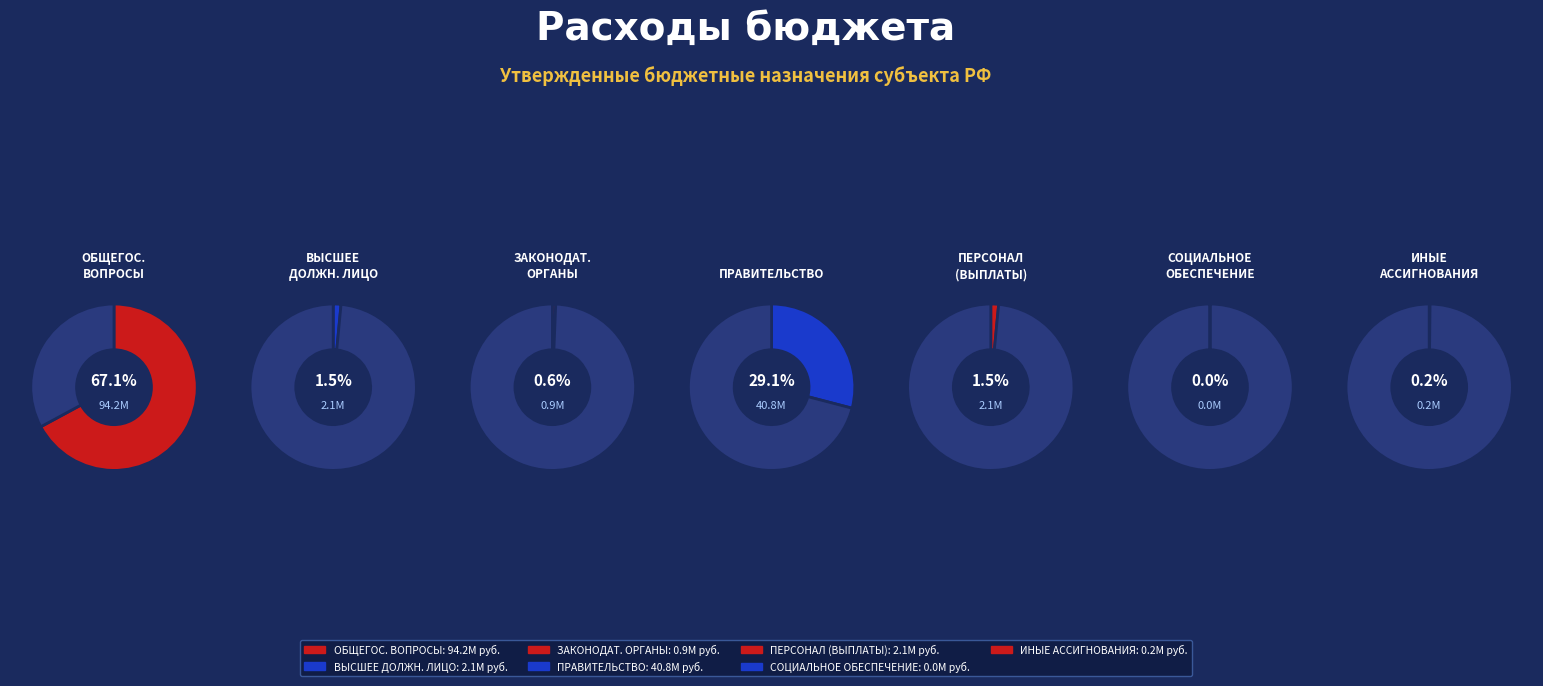

Between Функционирование Правительства and Функционирование законодательных органов, which is larger?

Функционирование Правительства